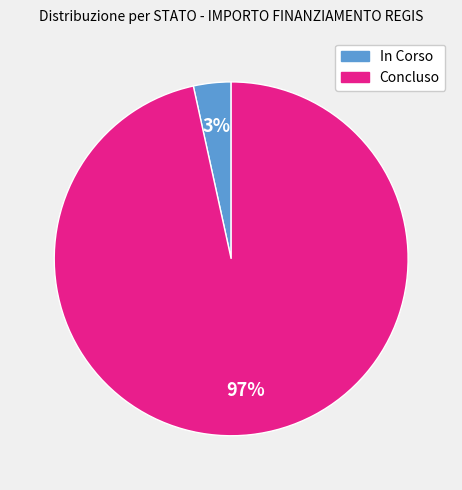

The In Corso slice represents 11% of the pie. True or false?

False